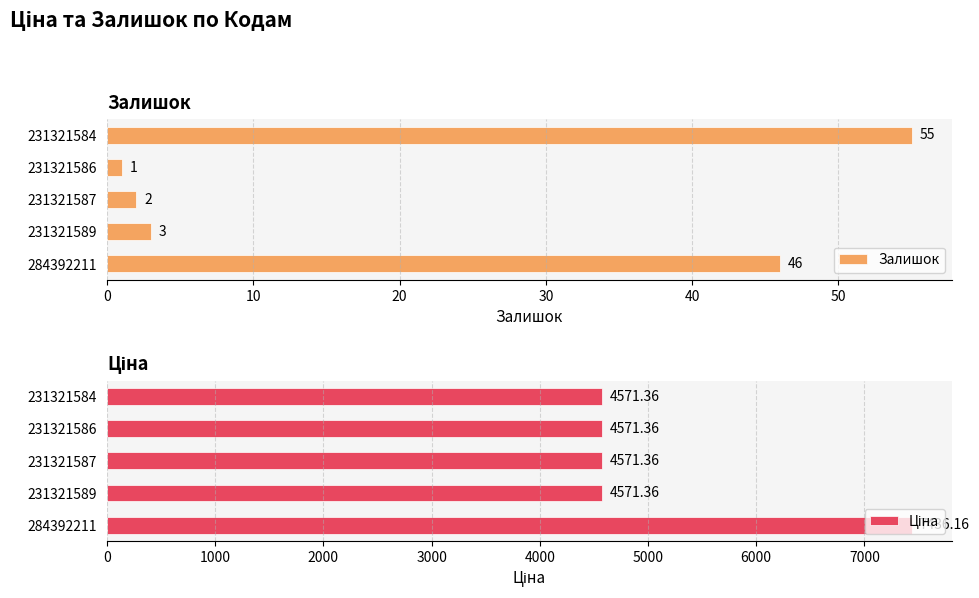

The value of Залишок at 284392211 is 46. True or false?

True